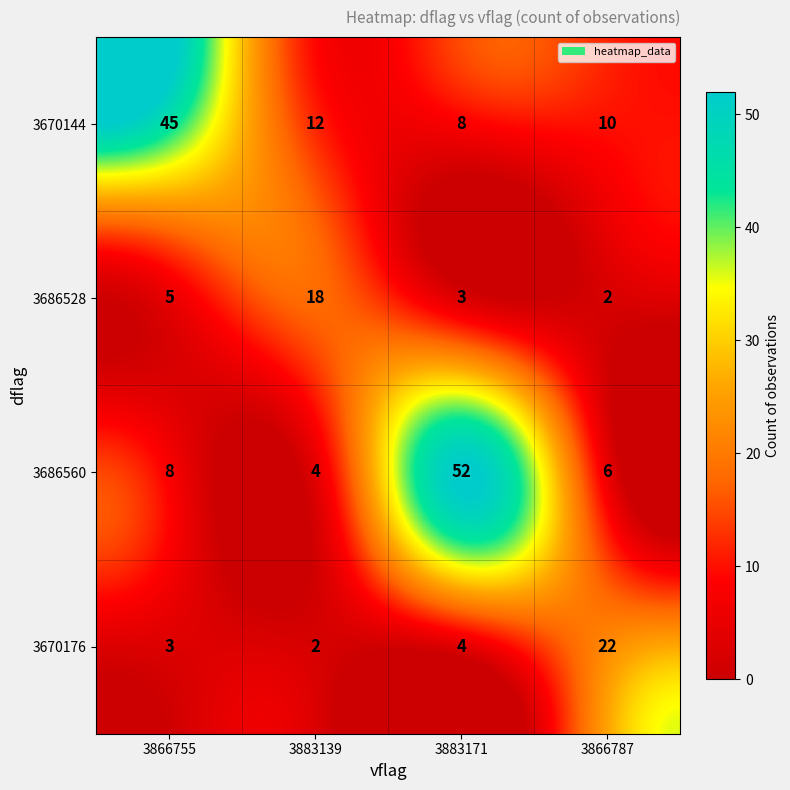

What is the difference between the highest and lowest values at 3866755?

42